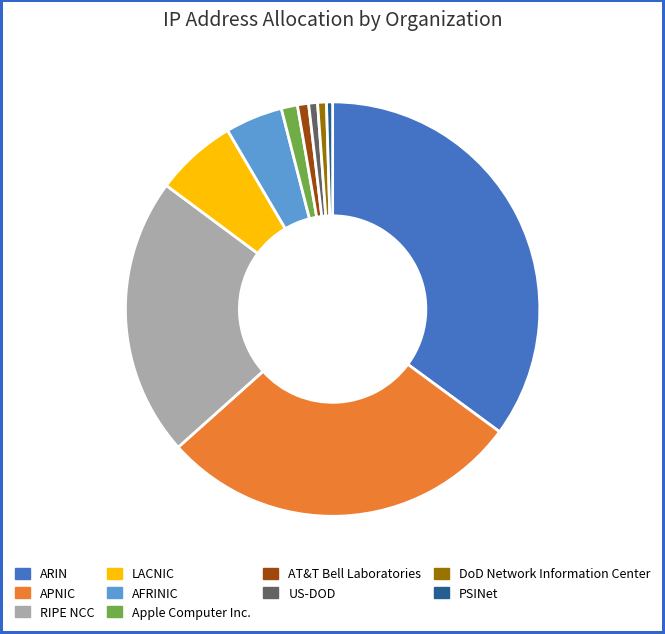

Is the sum of AT&T Bell Laboratories and APNIC greater than half?

No